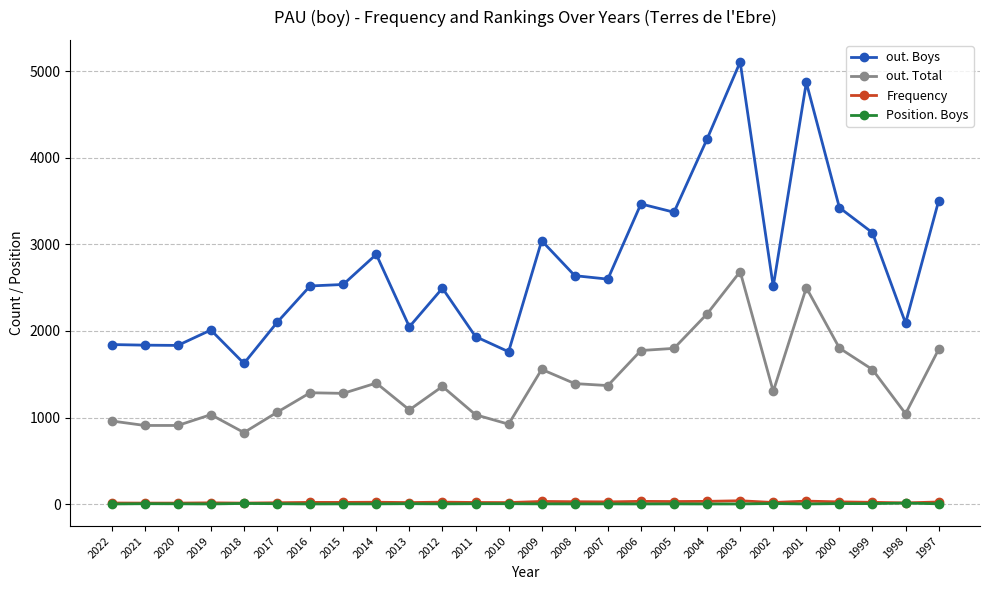

True or false: out. Total has a value of 610 at 2010.

False